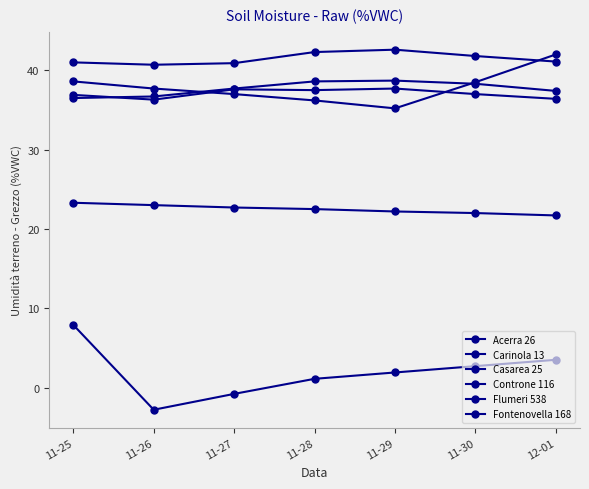

What is the difference between the maximum and minimum values in the Acerra 26 series?

1.9